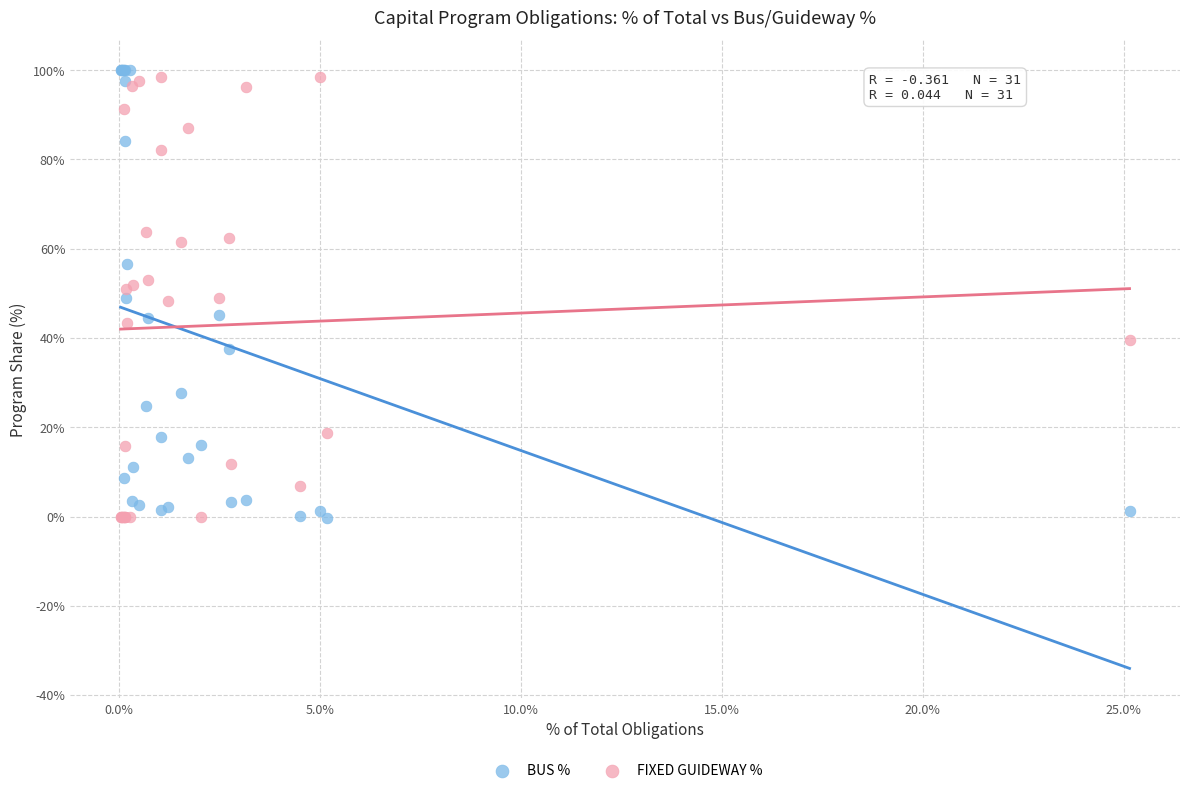

What are all the series names shown in the legend?

BUS %, FIXED GUIDEWAY %